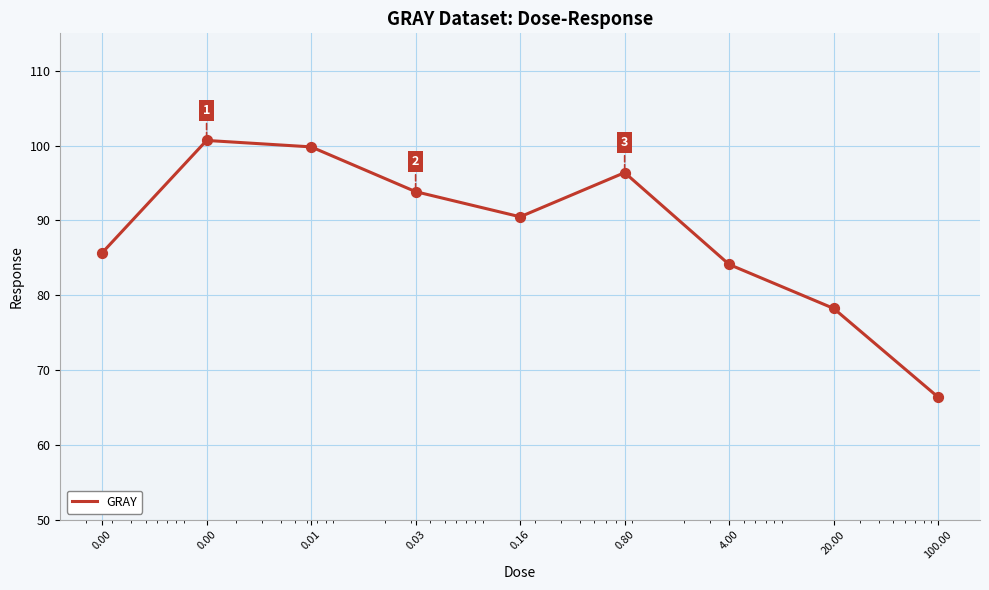

What is the smallest value displayed?

66.4